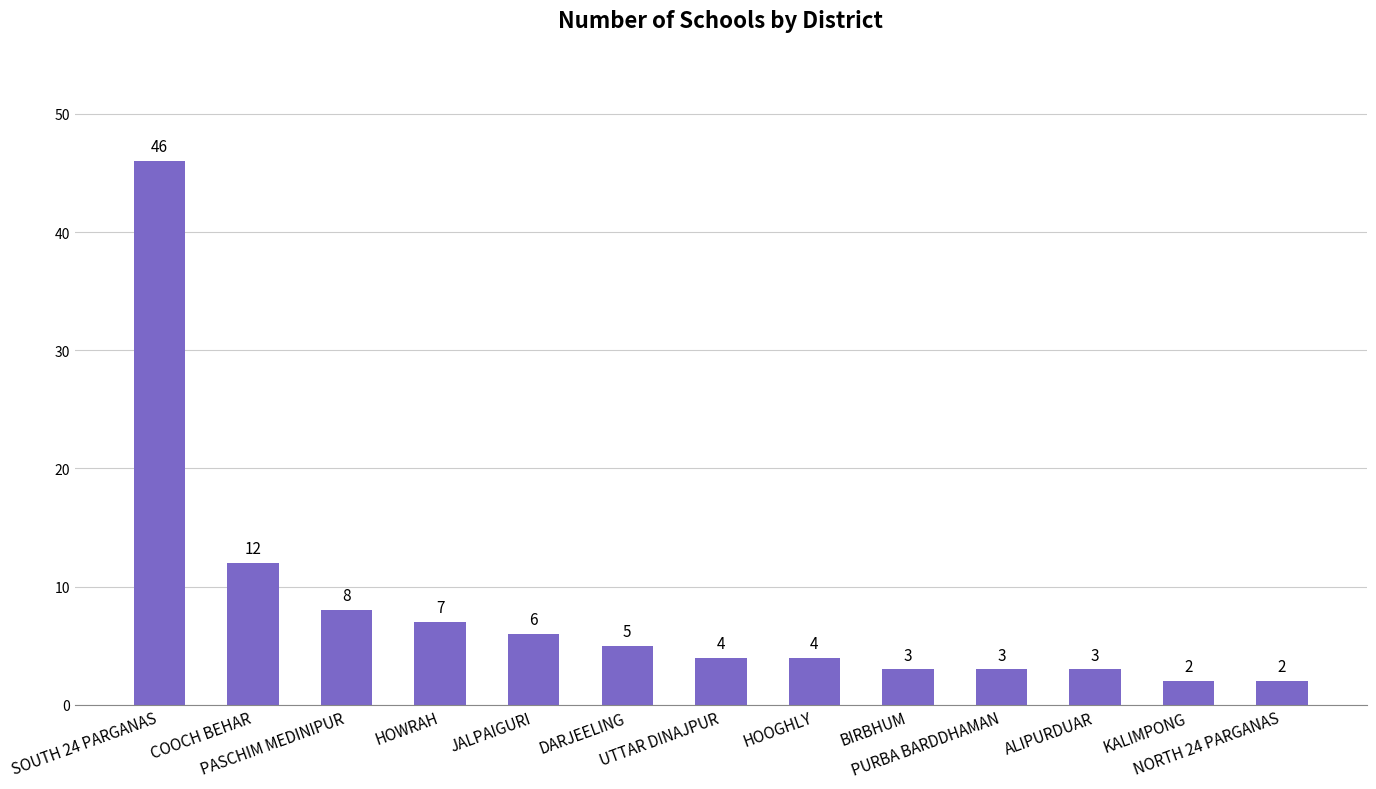

Reading left to right, transcribe all the data shown in this chart.

46	12	8	7	6	5	4	4	3	3	3	2	2